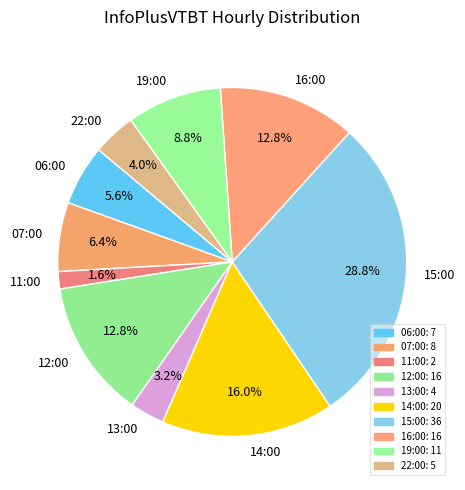

Which slice is the largest?

15:00